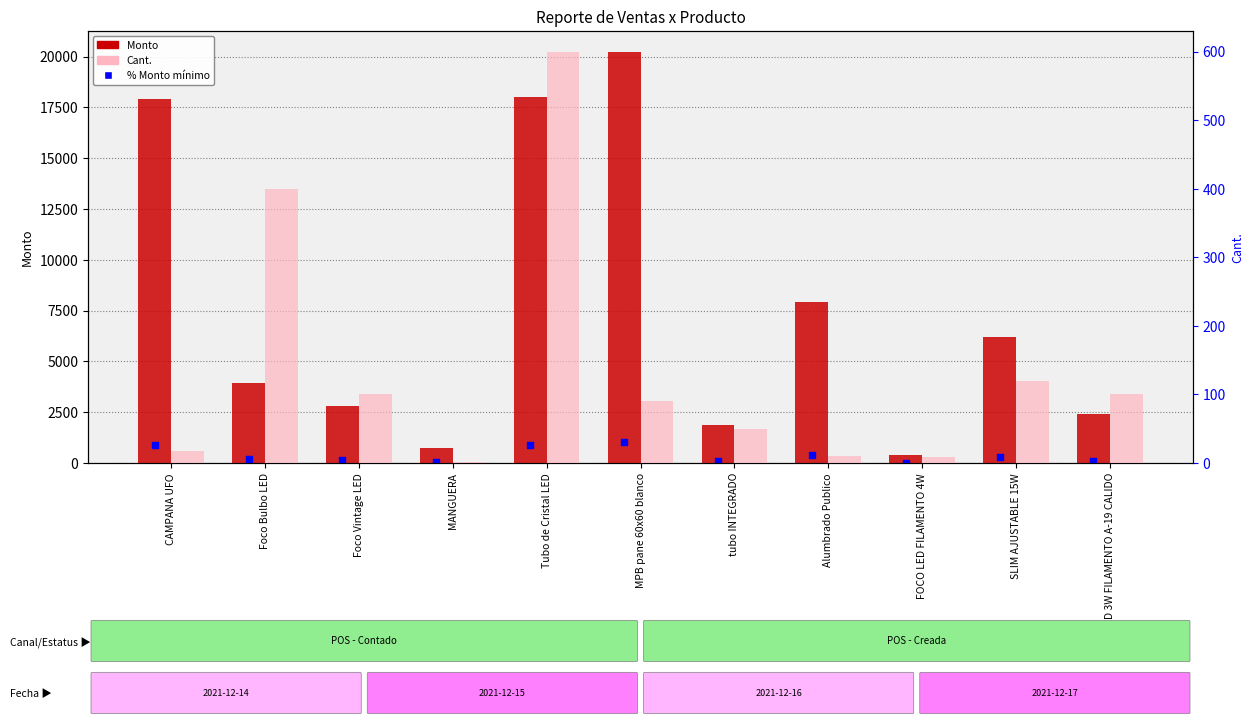

What is the total value across all series at MANGUERA?

736